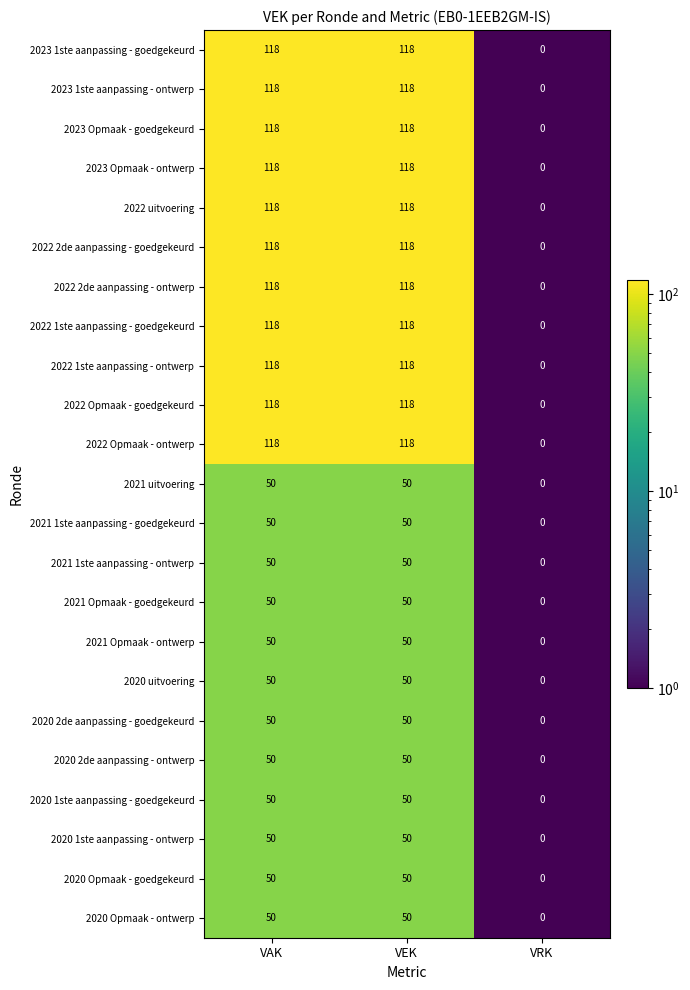

Which label corresponds to the smallest value in the chart?

VRK